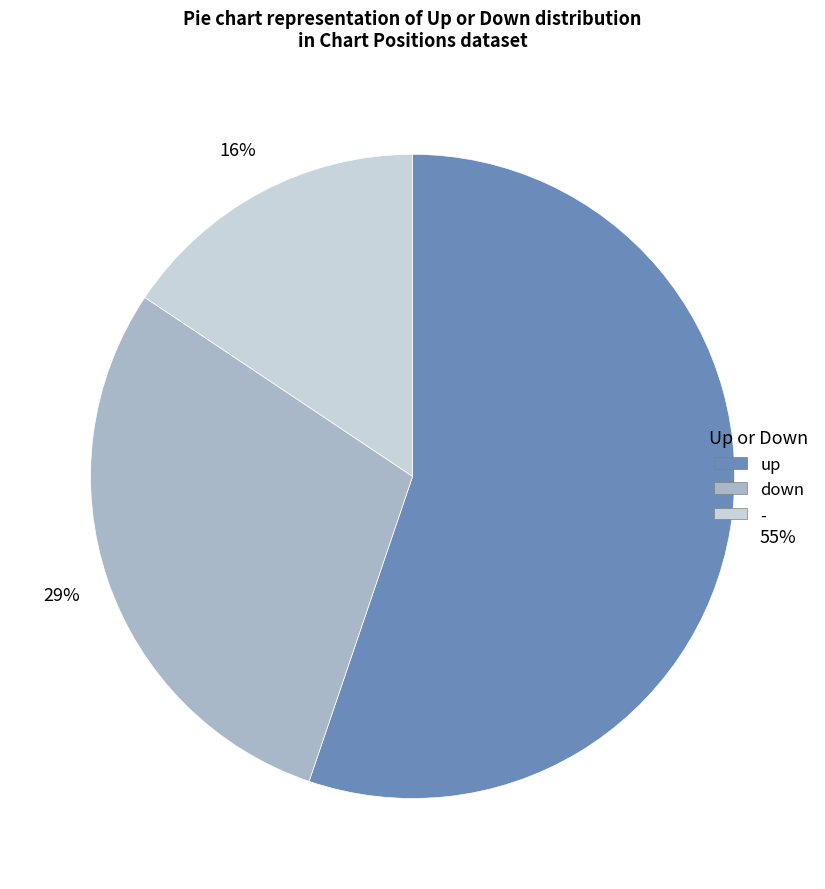

To the nearest percent, what is the difference between the down and up slice percentages?

26%